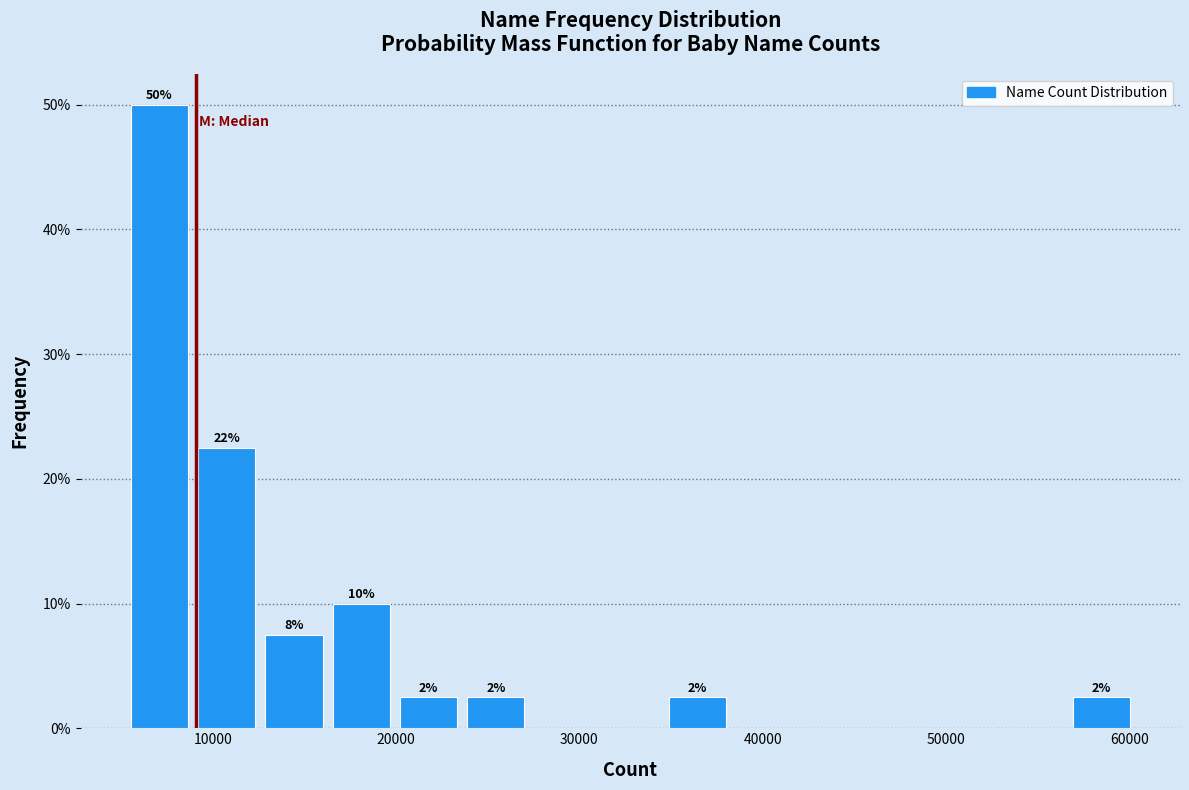

Around what value on the x-axis is the tallest bar? Give the approximate position of its centre, as read against the axis.

7000